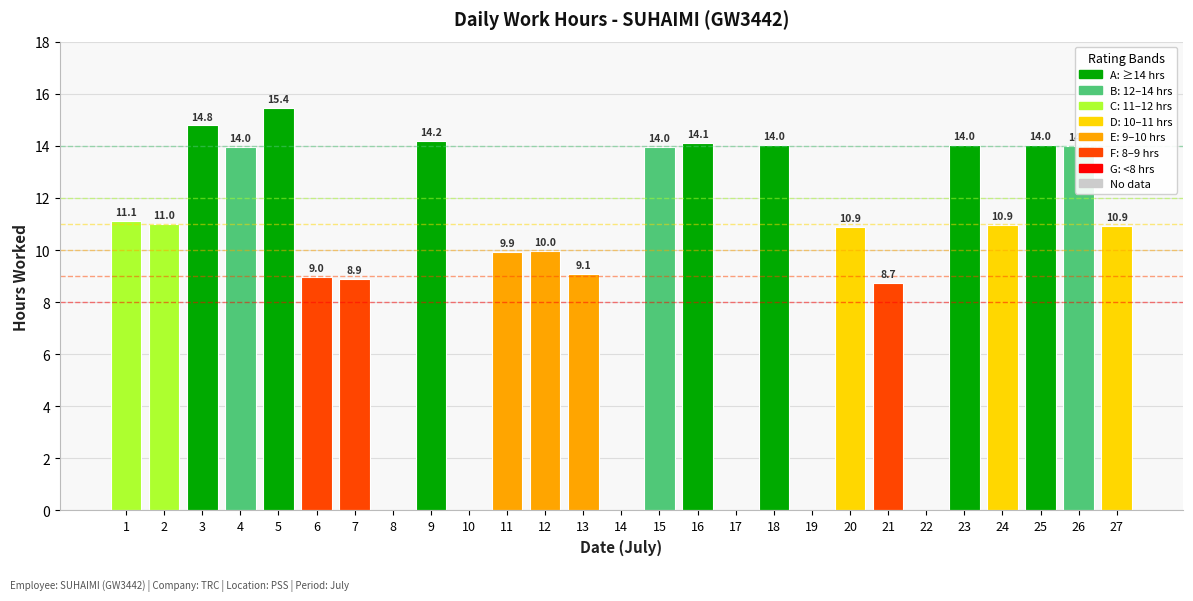

Which category has the highest value across all series?

5